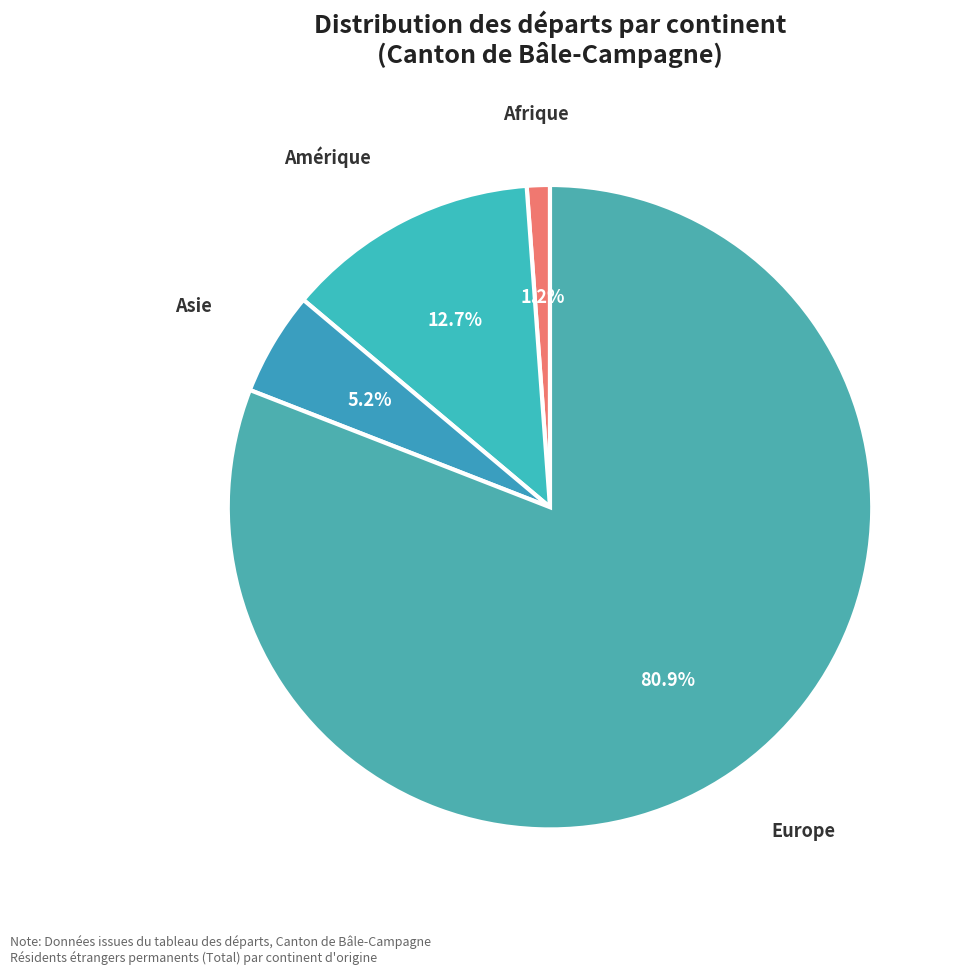

Approximately how many times larger is the value at Europe compared to Asie?

15.6